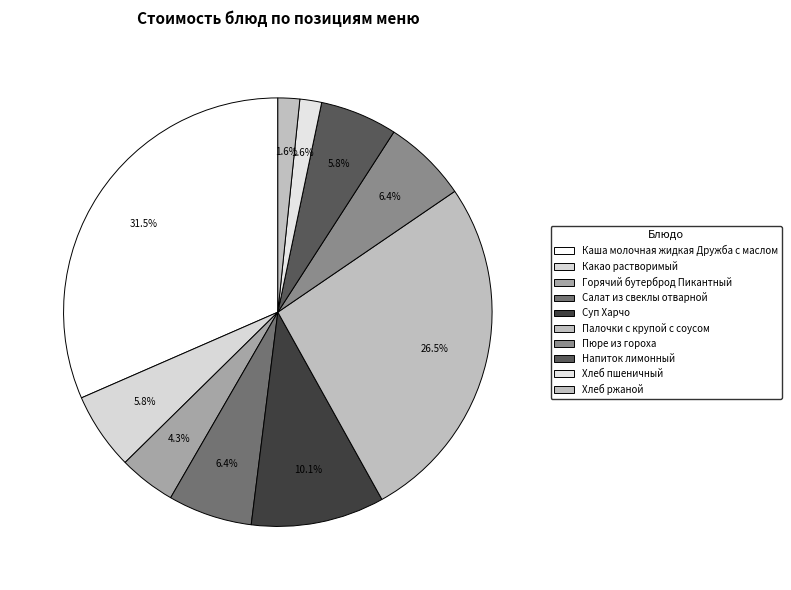

How many segments does this pie chart have?

10